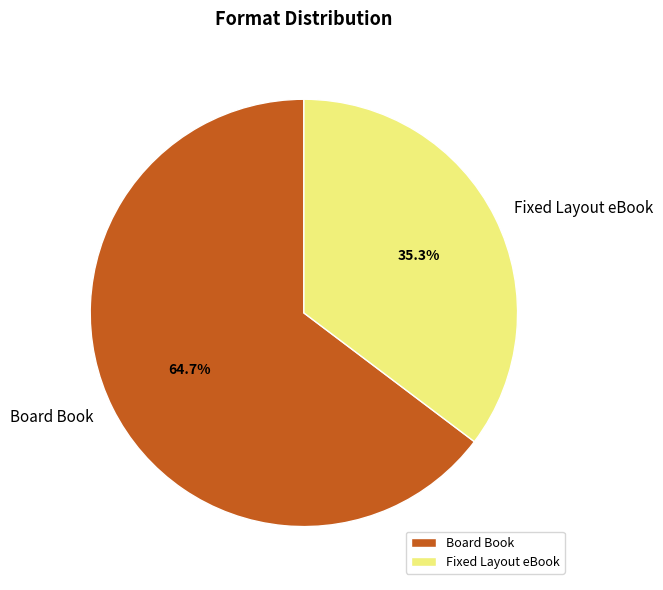

Which category has the biggest portion of the pie?

Board Book